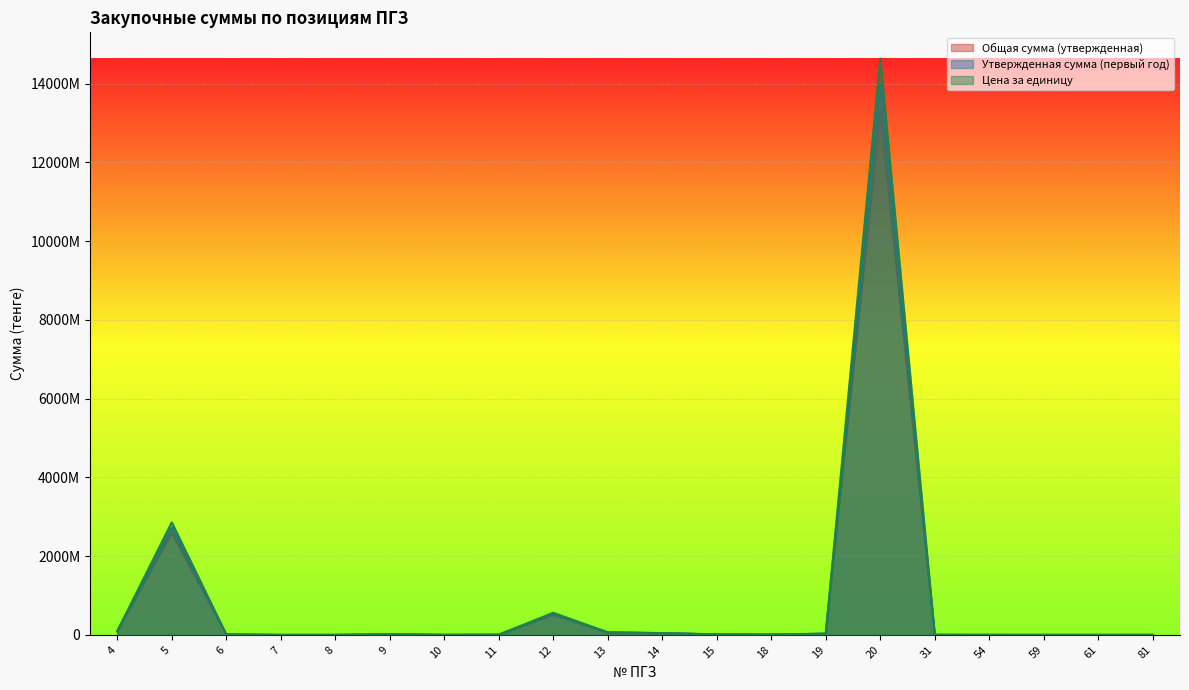

Reading left to right, what are all the values shown in this chart?

Общая сумма (утвержденная): 87200000.0	2597888650.9	10805233.0	21696.4	60803.6	15055659.4	887152.0	5033477.0	511114421.9	59367905.9	41937593.6	11794948.2	7863298.8	28583280.0	13305522116.9	1446428.6	568928.6	144642.9	146185.7	723214.3
Утвержденная сумма (первый год): 91560000.0	2727783083.5	11345494.7	22781.2	63843.7	15808442.4	931509.6	5285150.9	536670143.0	62336301.2	44034473.3	12384695.6	8256463.7	30012444.0	13970798222.8	1518750.0	597375.0	151875.0	153495.0	759375.0
Цена за единицу: 95920000.0	2857677516.0	11885756.3	23866.1	66883.9	16561225.4	975867.2	5536824.7	562225864.1	65304696.5	46131352.9	12974443.0	8649628.7	31441608.0	14636074328.6	1591071.4	625821.4	159107.1	160804.3	795535.7